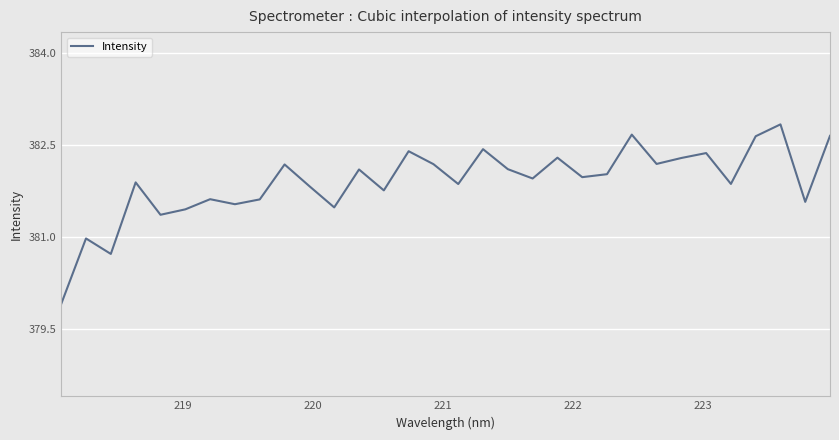

What is the minimum value shown in the chart?

379.9